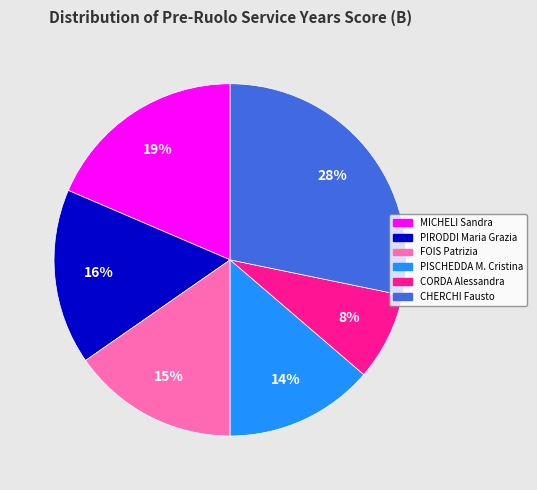

Is the sum of FOIS Patrizia and CORDA Alessandra greater than half?

No